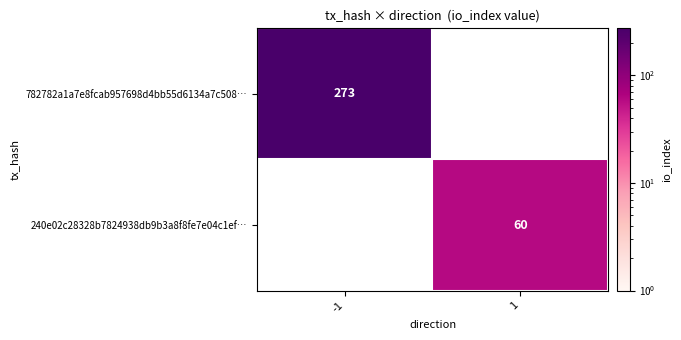

Is the value of 782782a1a7e8fcab957698d4bb55d6134a7c508… at -1 greater than the value of 240e02c28328b7824938db9b3a8f8fe7e04c1ef… at 1?

Yes